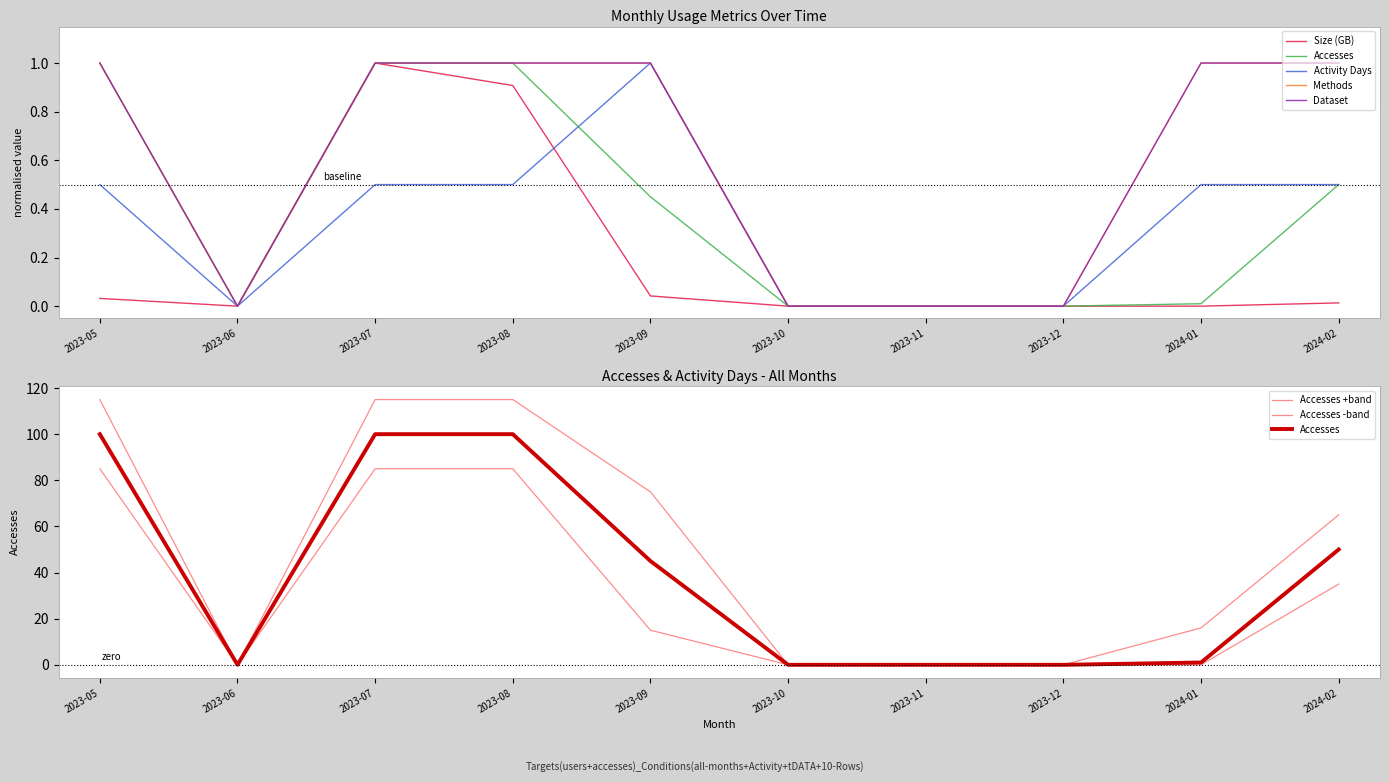

Count the number of data series in this chart.

5